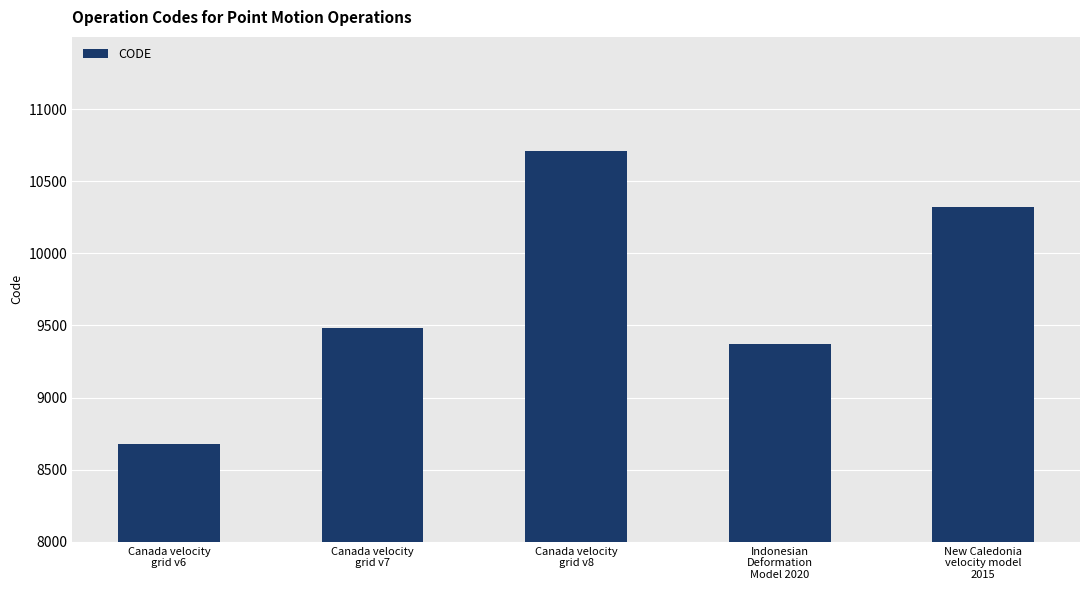

Read the value at New Caledonia
velocity model
2015.

10323